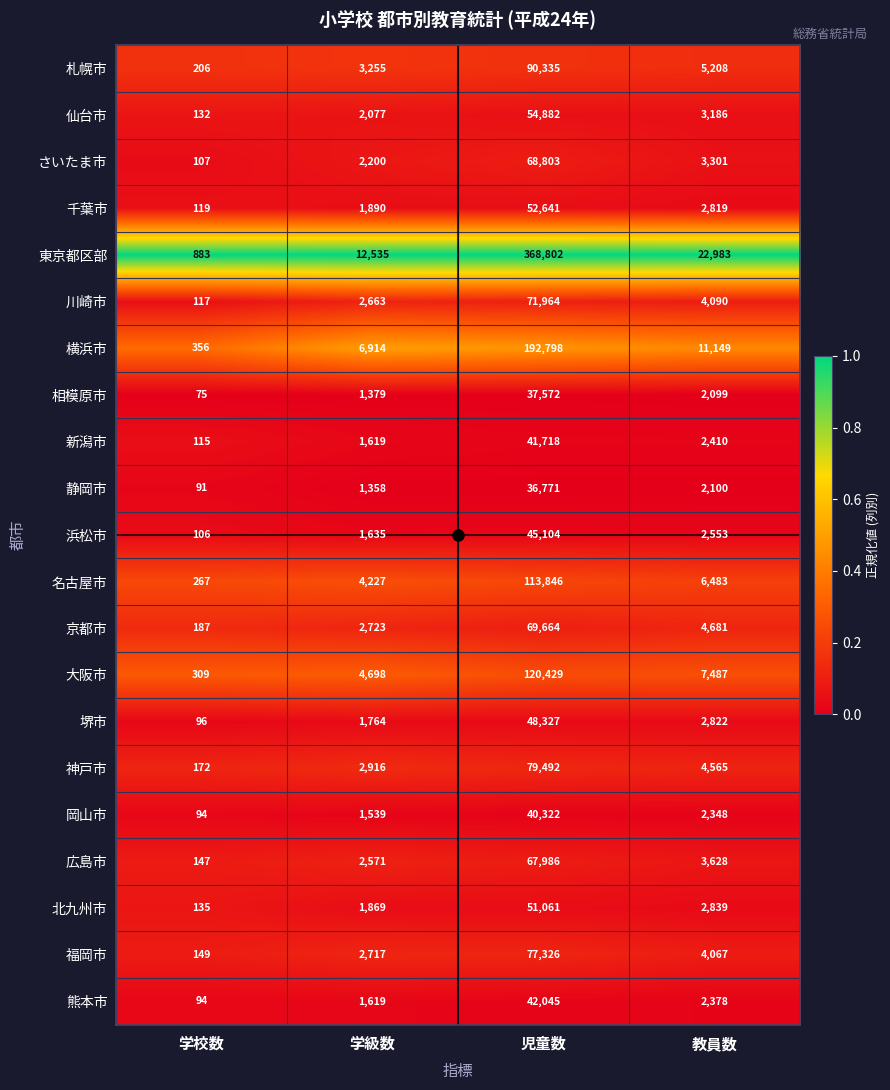

Which series has the widest spread of values?

東京都区部